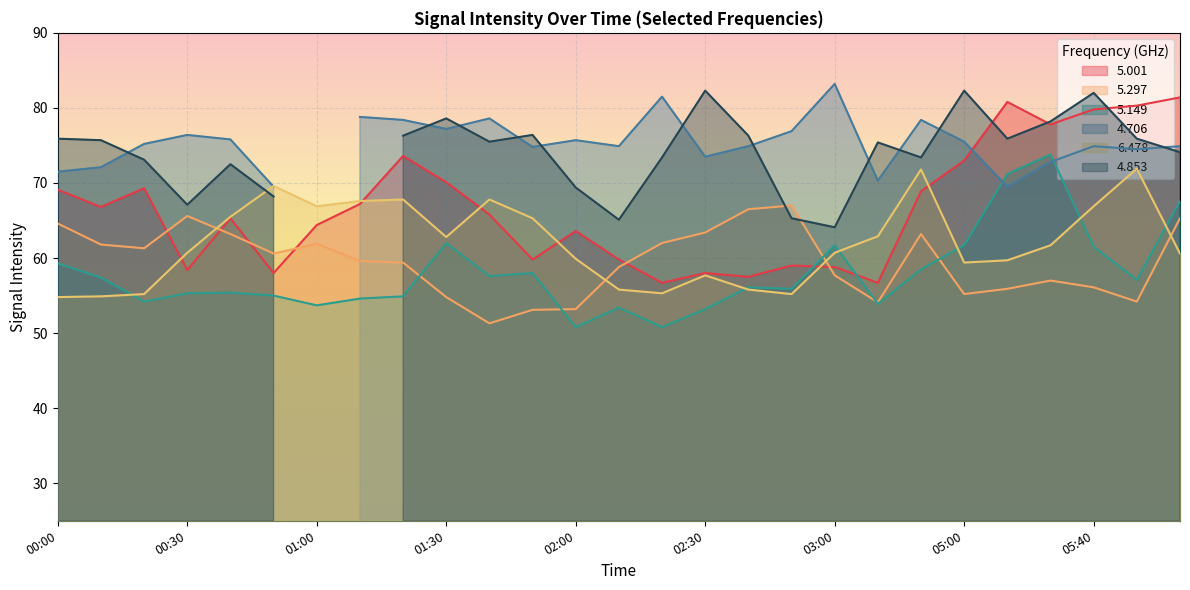

Between 01:30 and 05:30, which series saw the biggest shift?

5.149